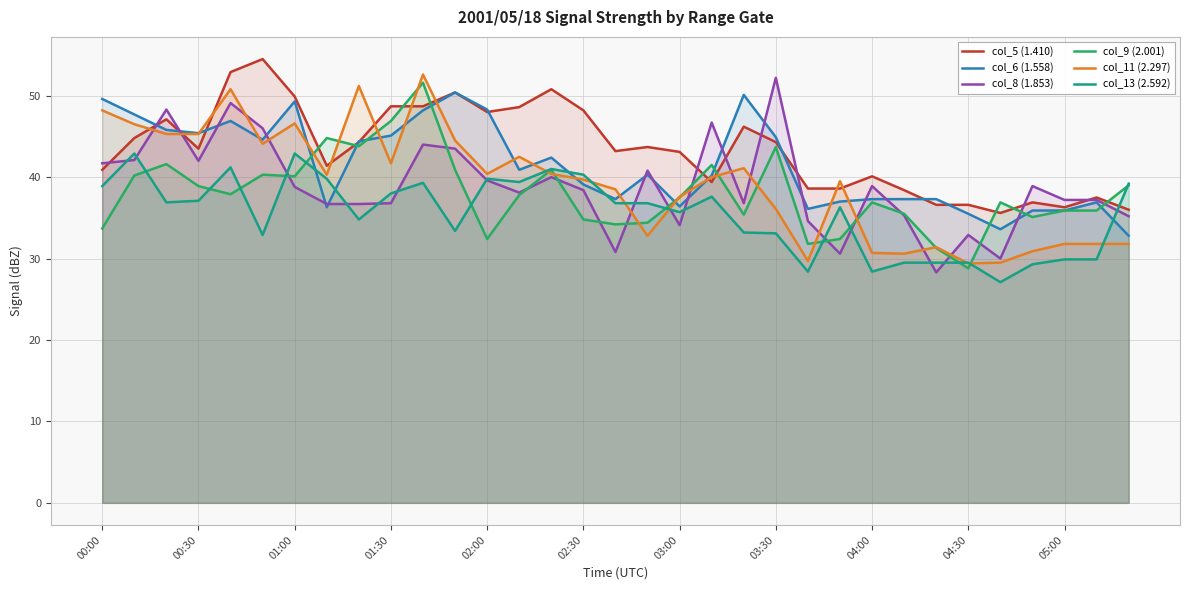

True or false: col_6 (1.558) has more than 0 points higher than both neighbors.

True